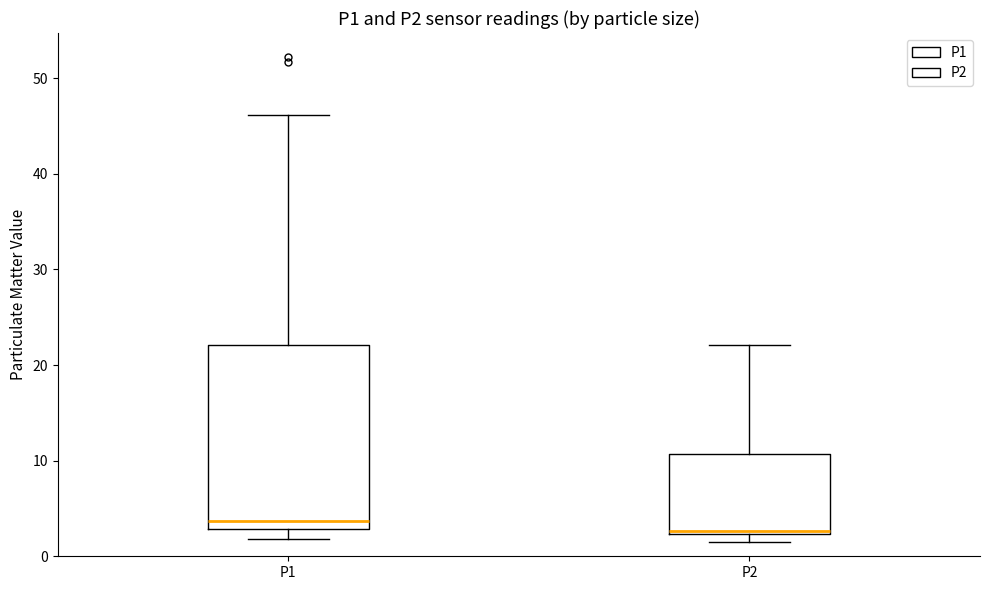

Reading left to right, transcribe this box plot: for each box, give where its median line is, the range the box spans, and where its two whiskers end, as read against the y-axis. The values are not printed on the chart, so give them approximately, as read against the axis.

P1: median 4, box 3 to 22, whiskers 2 to 46
P2: median 3, box 2 to 11, whiskers 2 (just below the box's lower edge) to 22